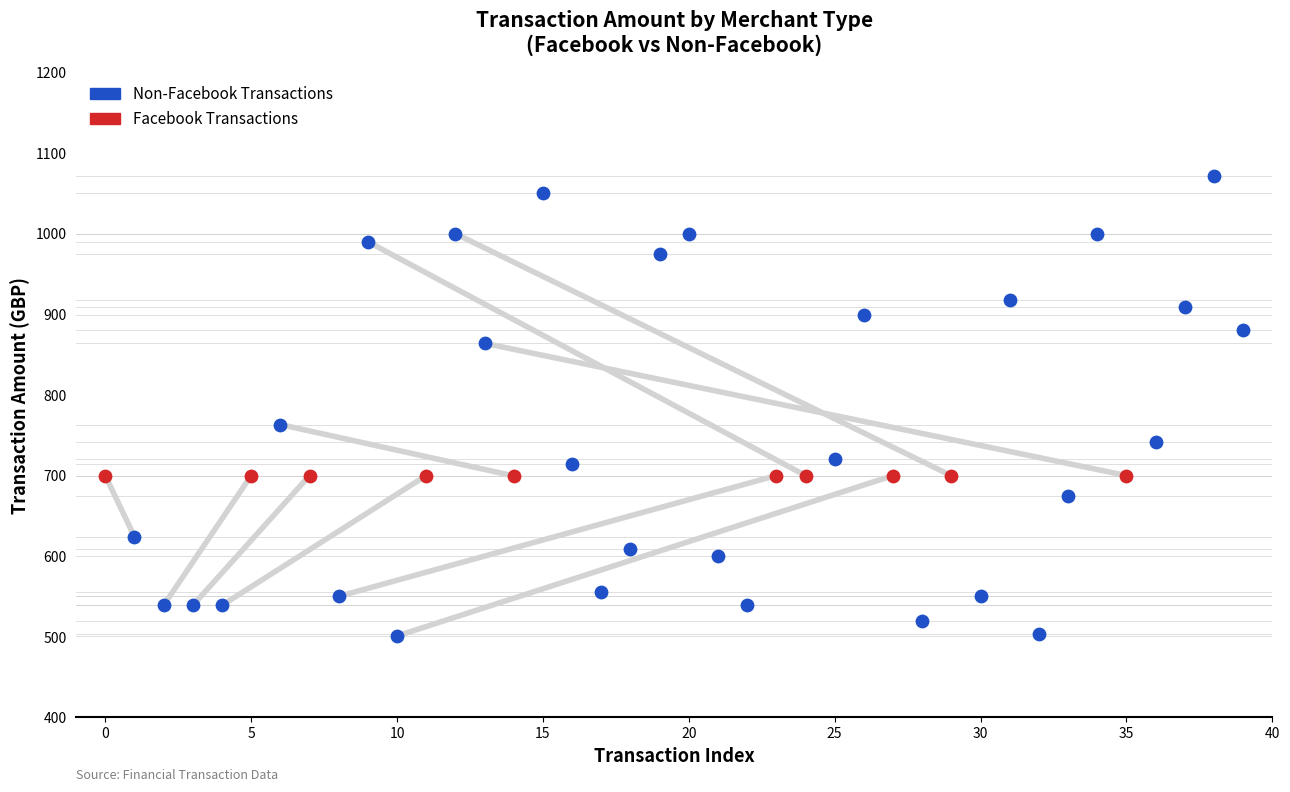

Which series reaches the minimum Y coordinate?

Non-Facebook Transactions